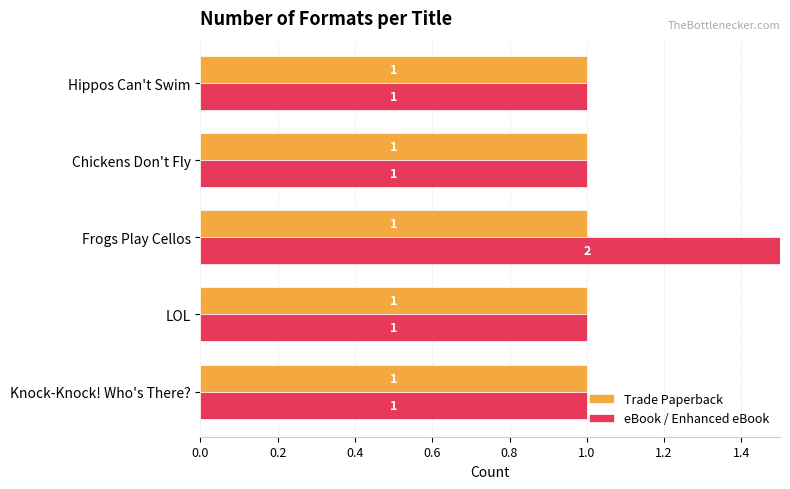

What is the sum of the eBook / Enhanced eBook values at Frogs Play Cellos and Knock-Knock! Who's There??

3.0